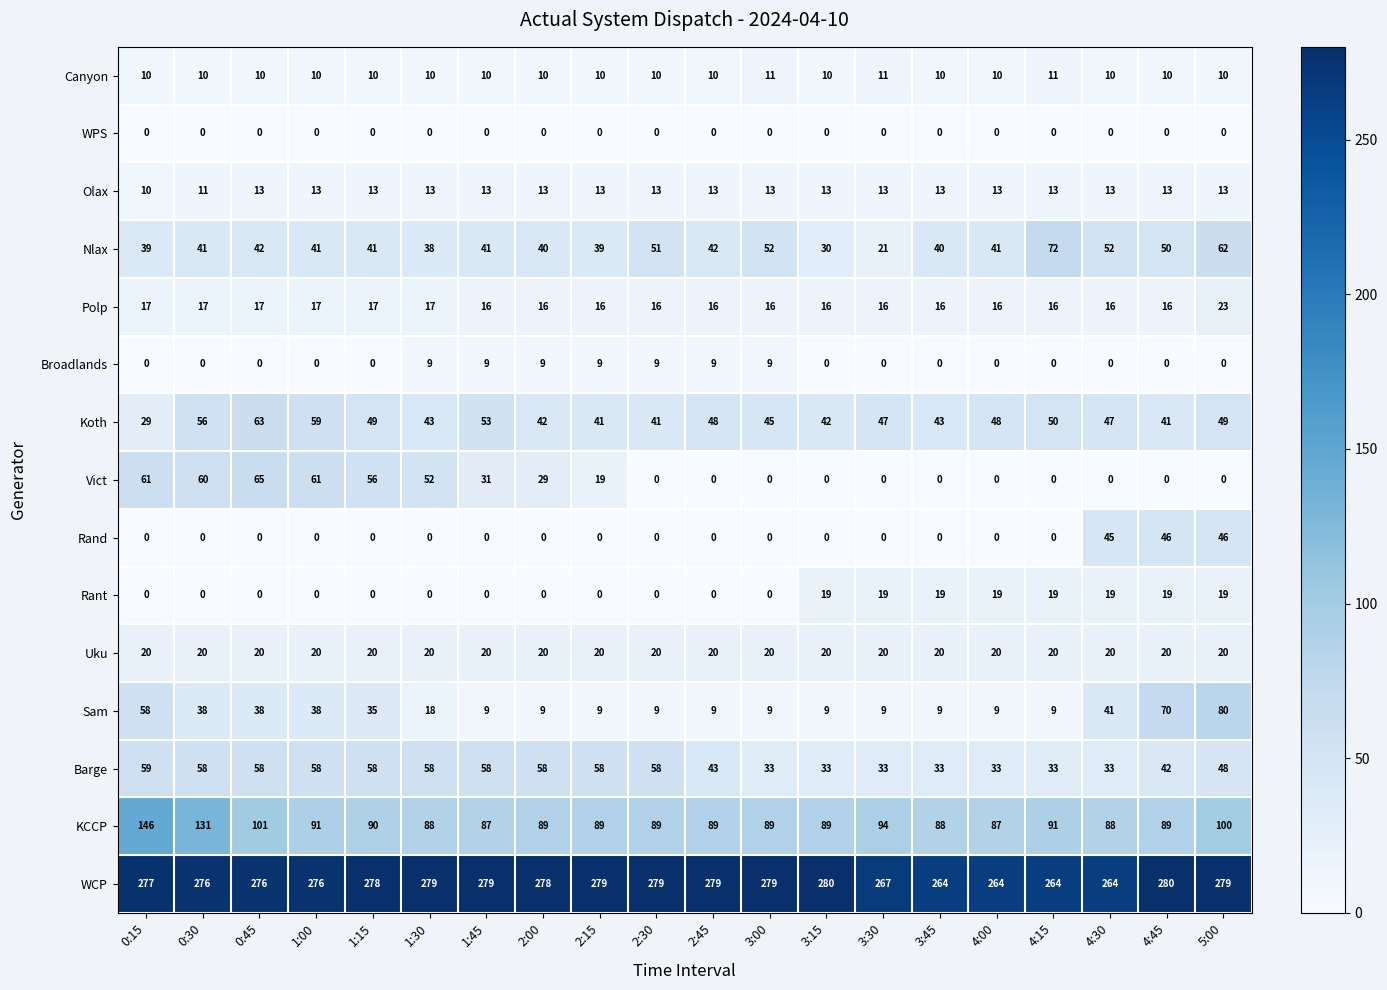

Which series has the largest total across all categories?

WCP